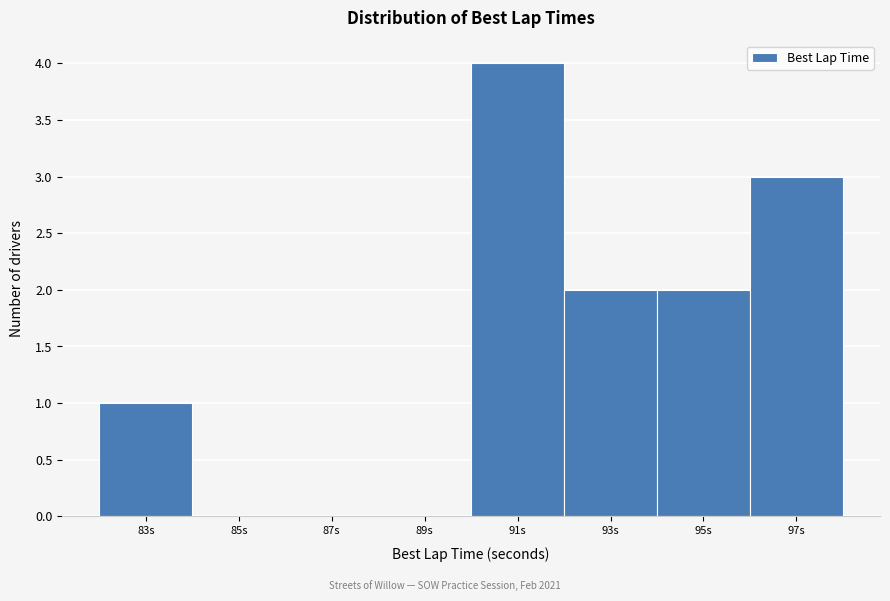

Reading left to right, extract all data points from this chart.

83s=1	85s=0	87s=0	89s=0	91s=4	93s=2	95s=2	97s=3